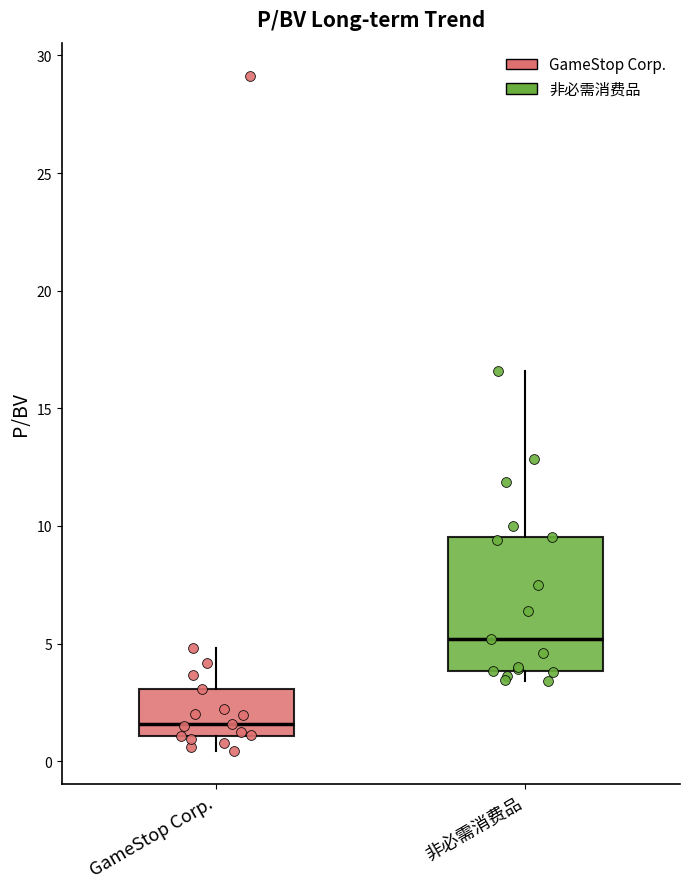

Comparing the boxes themselves (not the whiskers), which one is the tallest?

非必需消费品